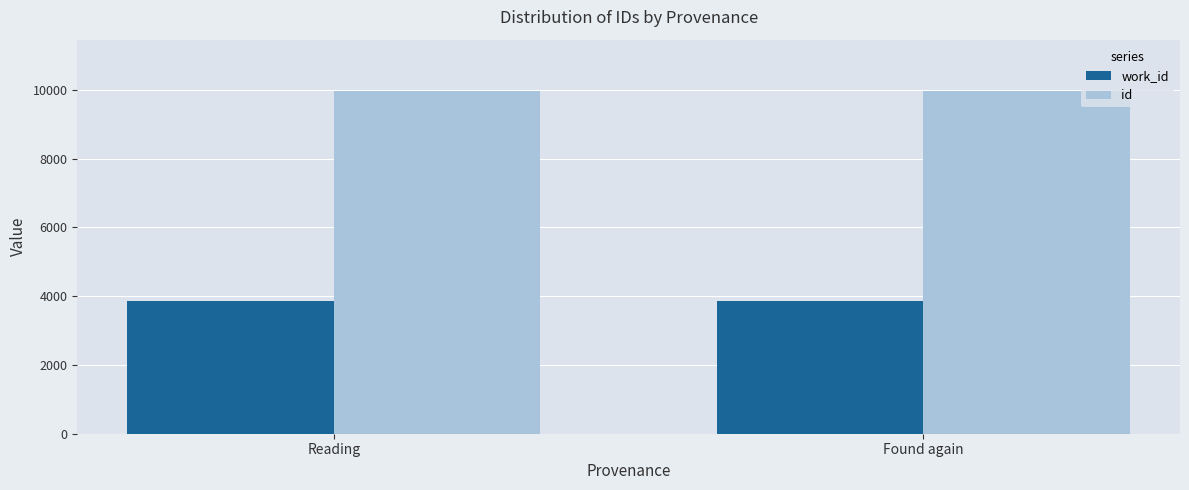

What is the highest value of the id series?

9961